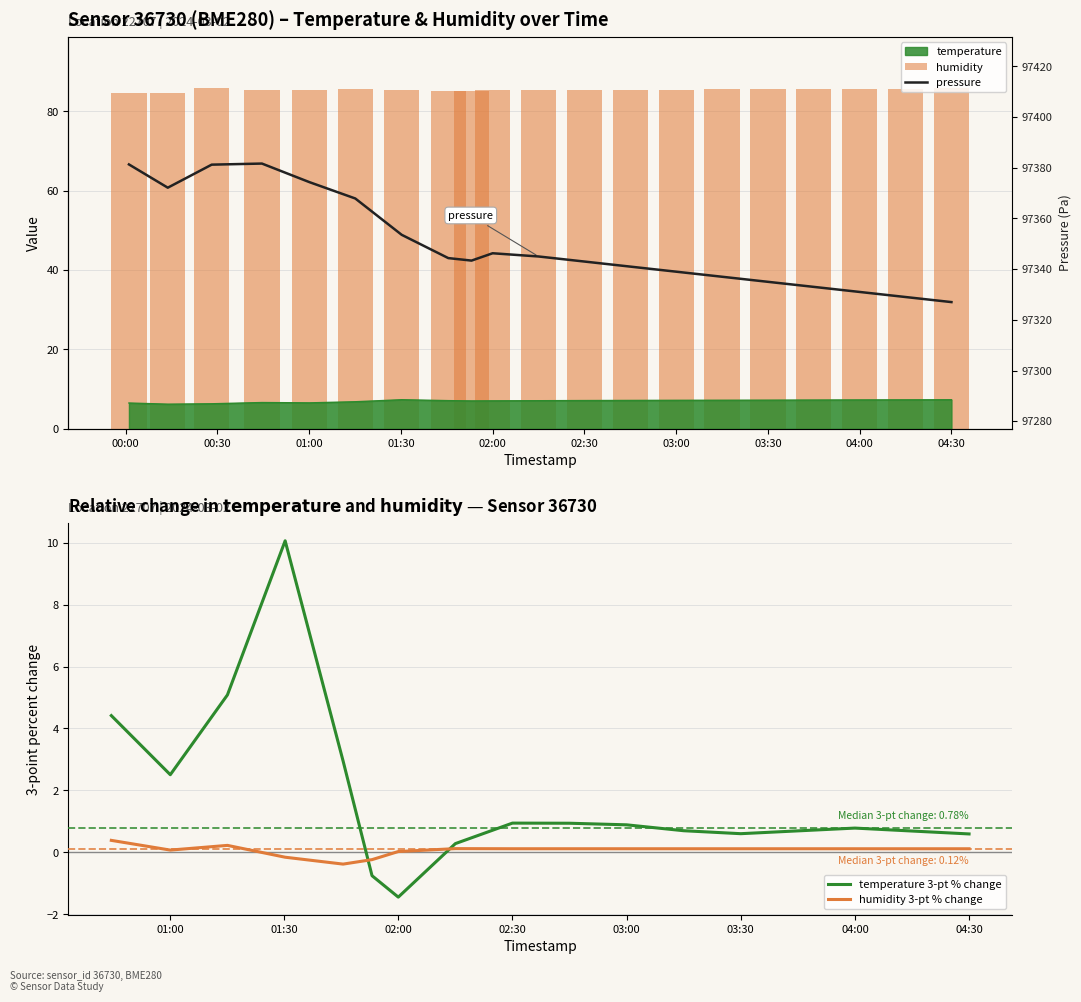

What is the difference between the temperature values at 2024-03-02T00:13:48 and 2024-03-02T02:45:00?

0.9